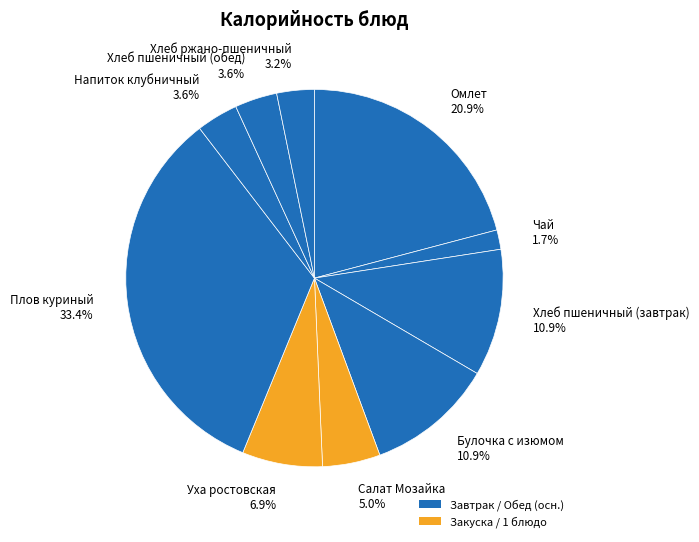

Is there any slice that represents more than half of the pie?

No